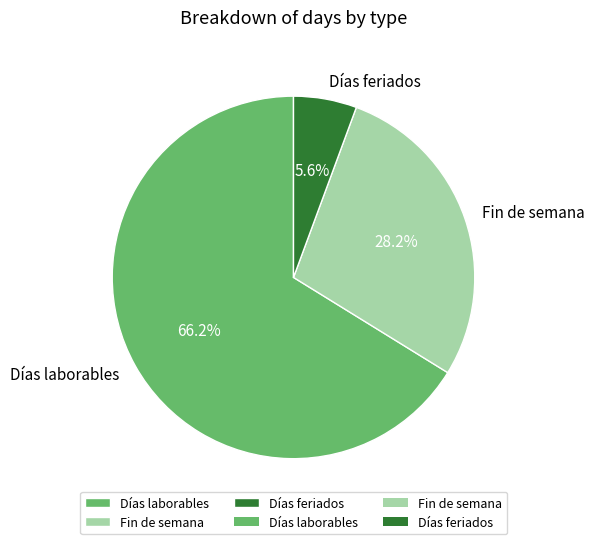

To the nearest percent, what percentage of the pie is Días laborables?

66%